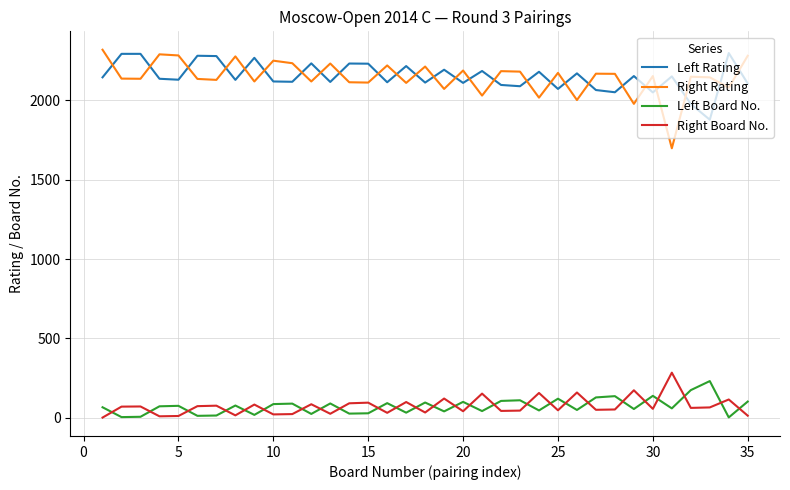

What is the highest value of the Right Board No. series?

284